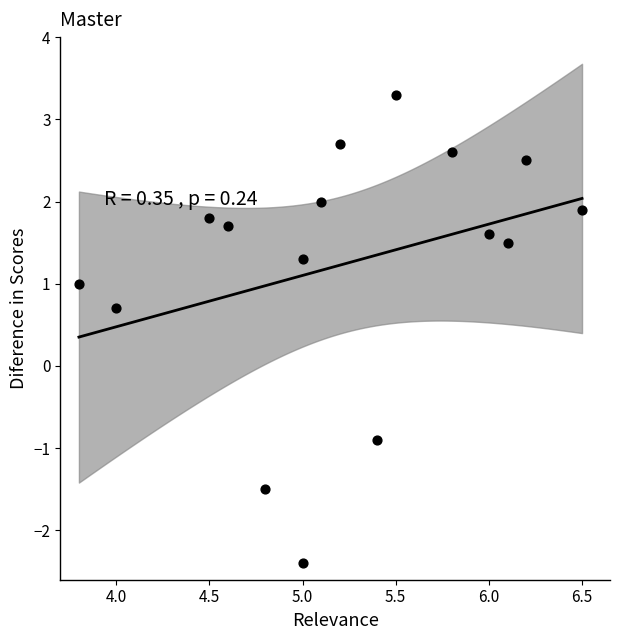

What Y value in the scatter plot is closest to 0?

0.7